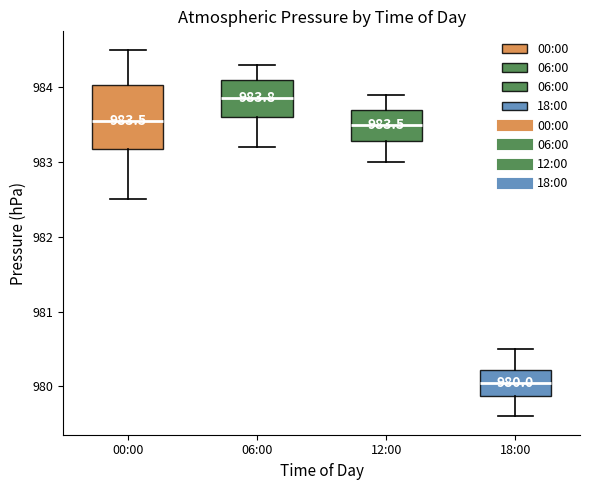

Which box is the tallest, from its lower edge to its upper edge?

00:00